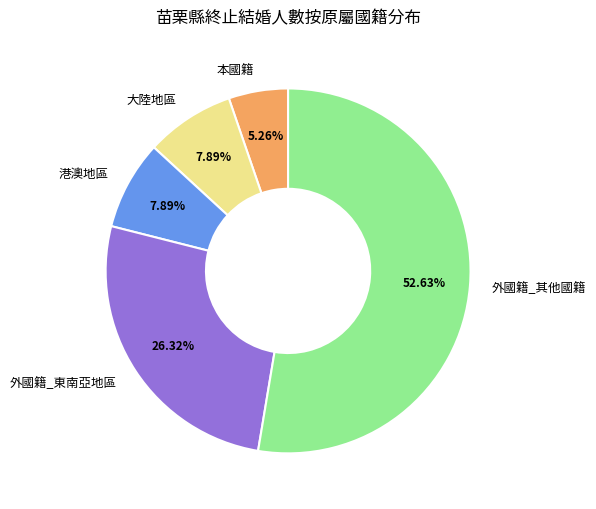

Do 外國籍_東南亞地區 and 本國籍 together represent more than half of the pie?

No